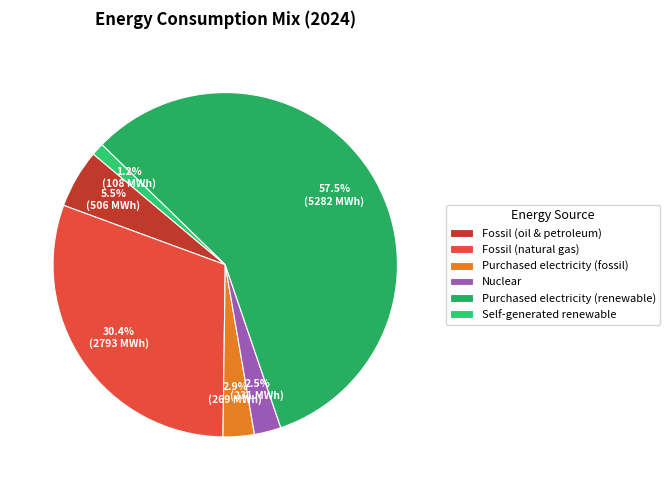

Rank the categories by value from highest to lowest.

Purchased electricity (renewable), Fossil (natural gas), Fossil (oil & petroleum), Purchased electricity (fossil), Nuclear, Self-generated renewable